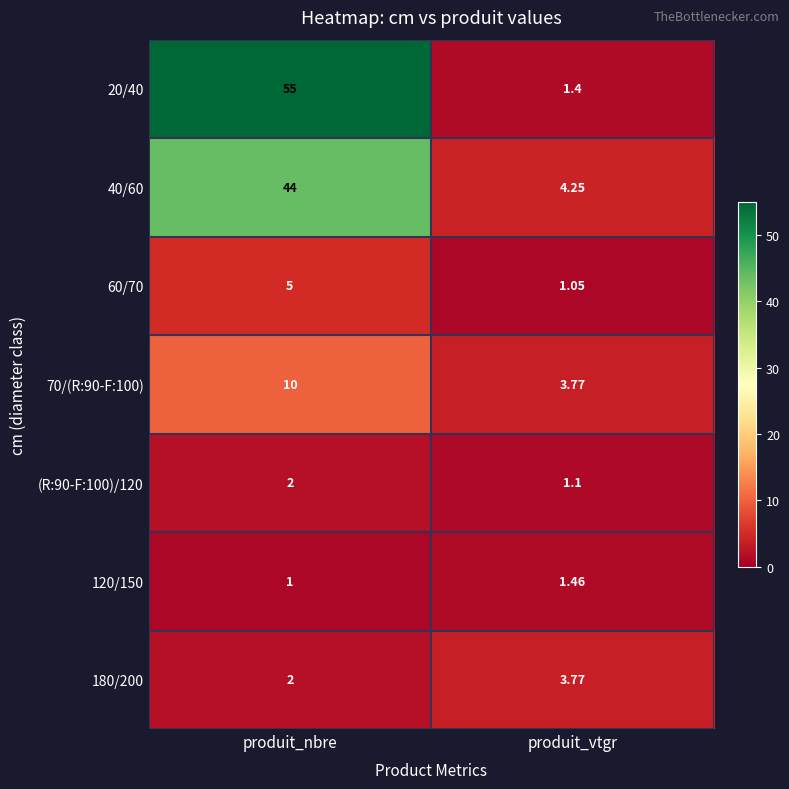

Where is (R:90-F:100)/120 nearest to the value 1?

produit_vtgr